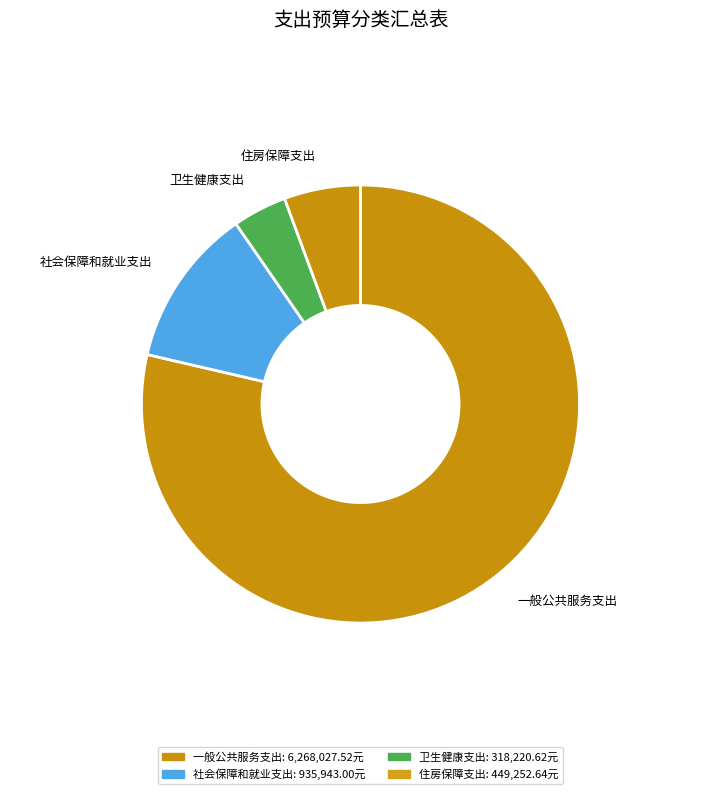

What percentage is NOT represented by 社会保障和就业支出?

88.3%